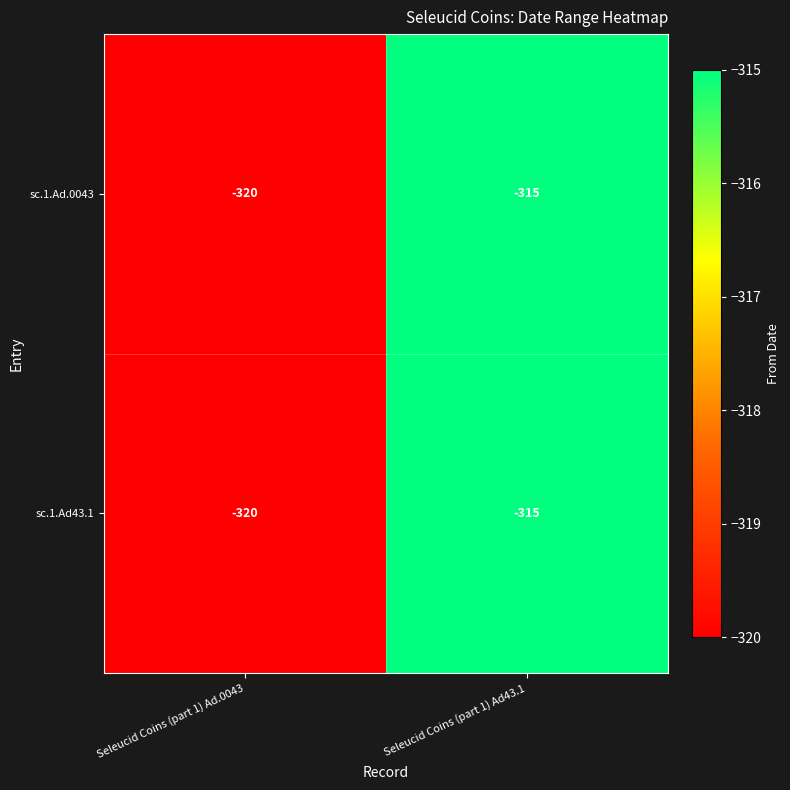

The value of sc.1.Ad43.1 at Seleucid Coins (part 1) Ad43.1 is -427. True or false?

False